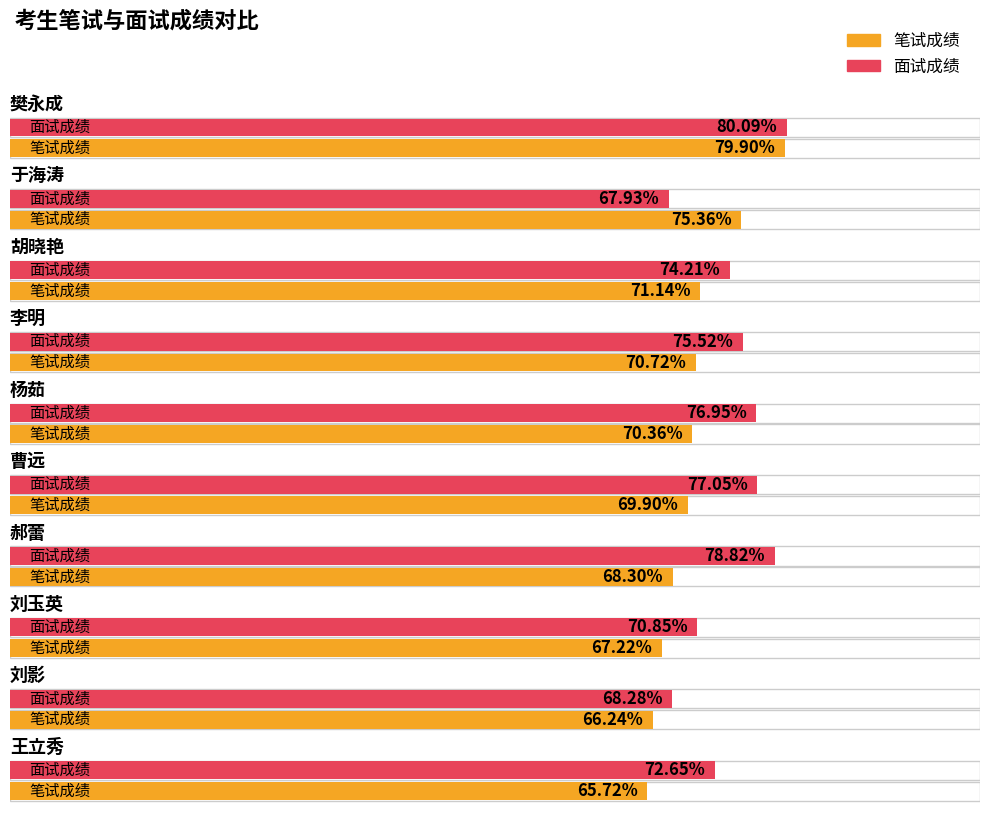

What are all the series names shown in the legend?

笔试成绩, 面试成绩